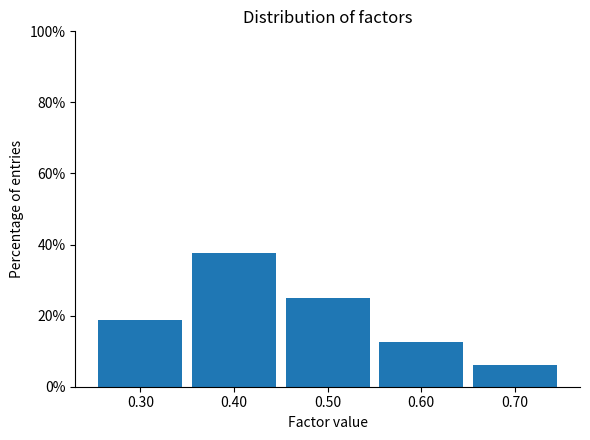

Over which range of the x-axis is the bar tallest?

0.35 to 0.45